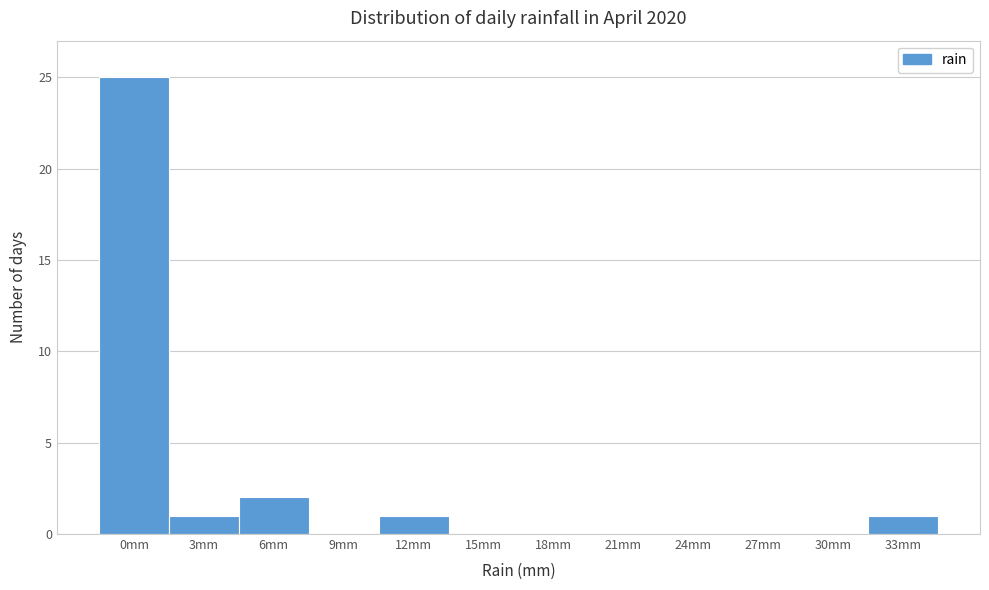

Reading left to right, extract all data points from this chart.

0mm=25	3mm=1	6mm=2	9mm=0	12mm=1	15mm=0	18mm=0	21mm=0	24mm=0	27mm=0	30mm=0	33mm=1